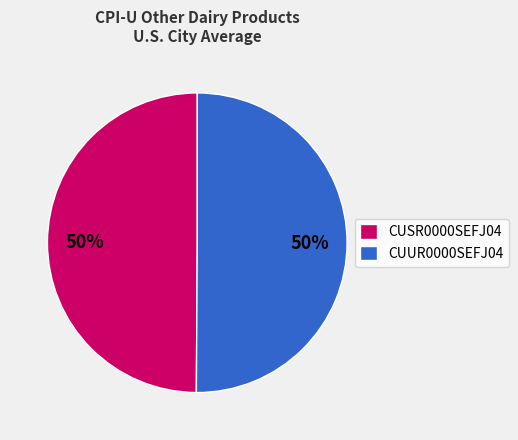

Combined, do CUSR0000SEFJ04 and CUUR0000SEFJ04 account for over 50%?

Yes